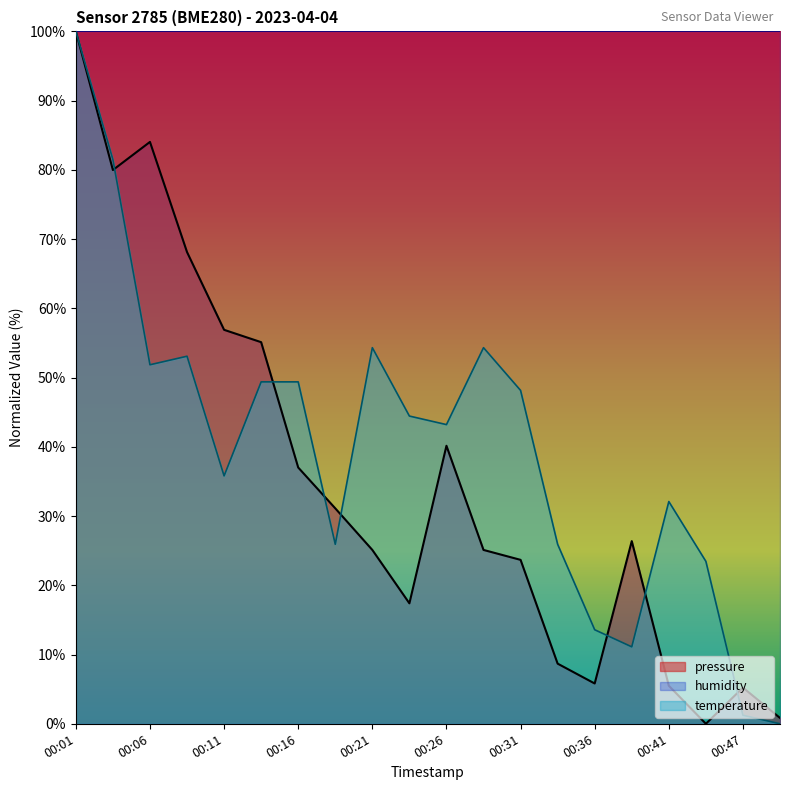

What is the highest value of the pressure series?

100.0